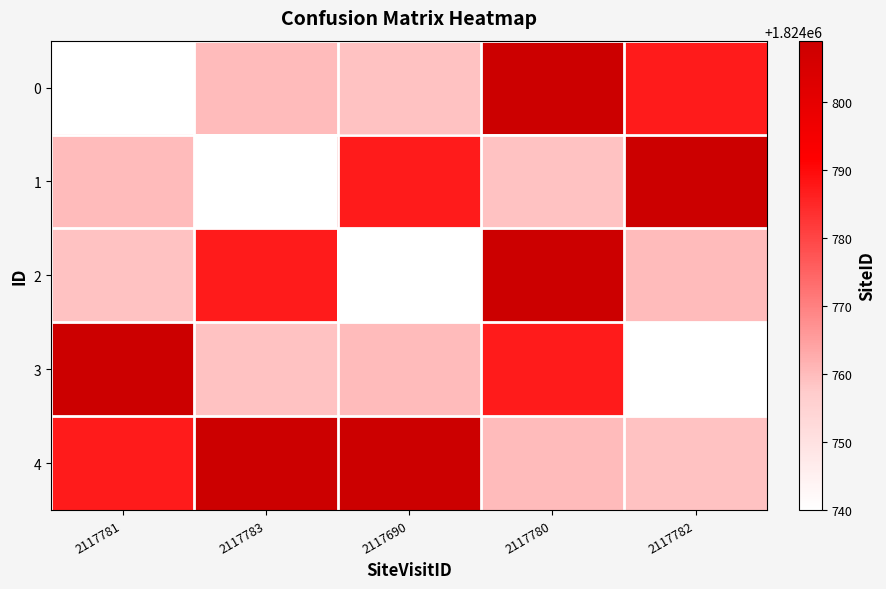

Count the number of categories in the chart.

5